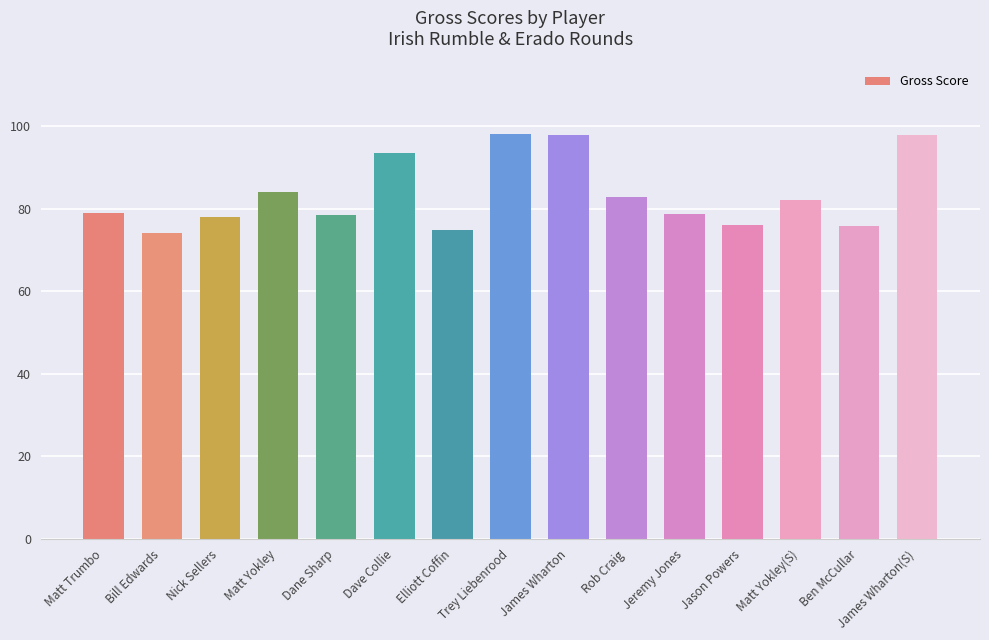

What is the maximum value shown in the chart?

98.0